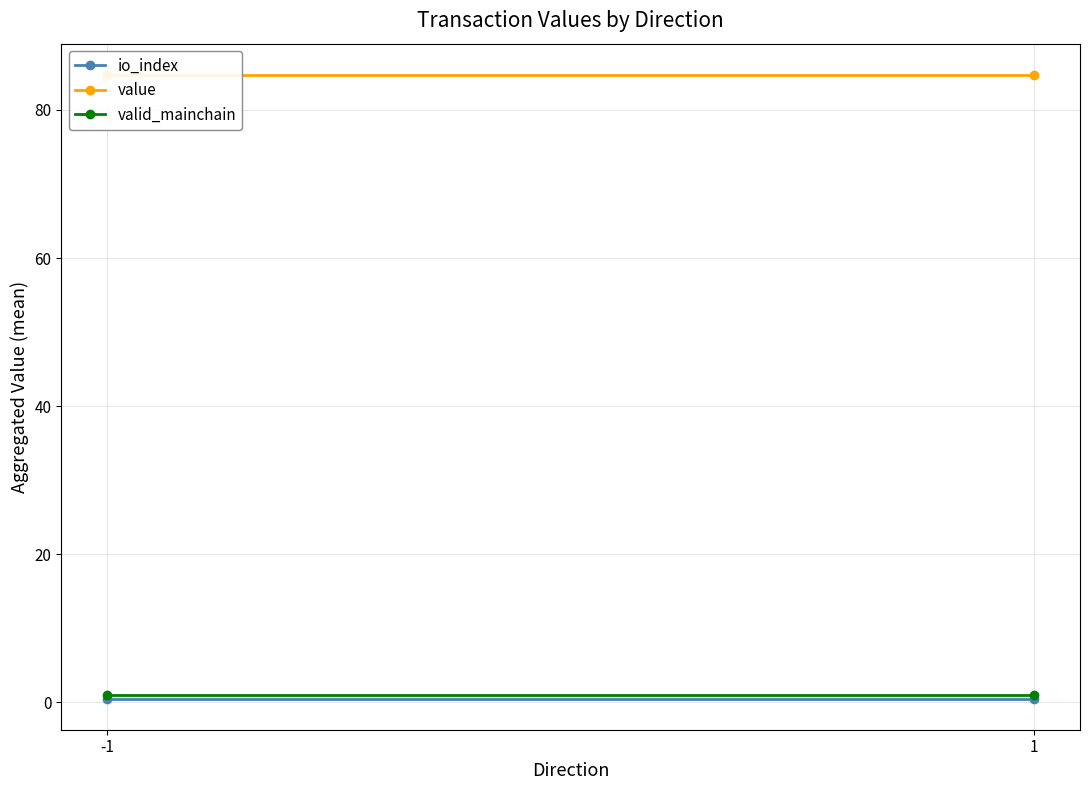

At which category is the sum across all series the highest?

-1